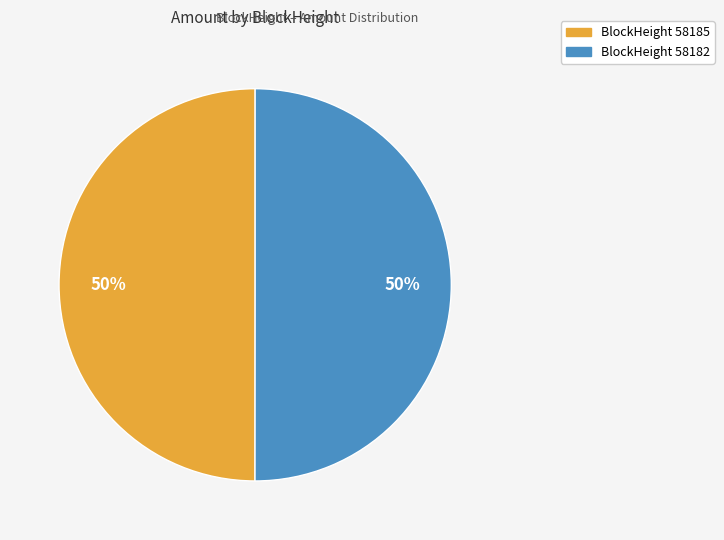

How many slices are in this pie chart?

2